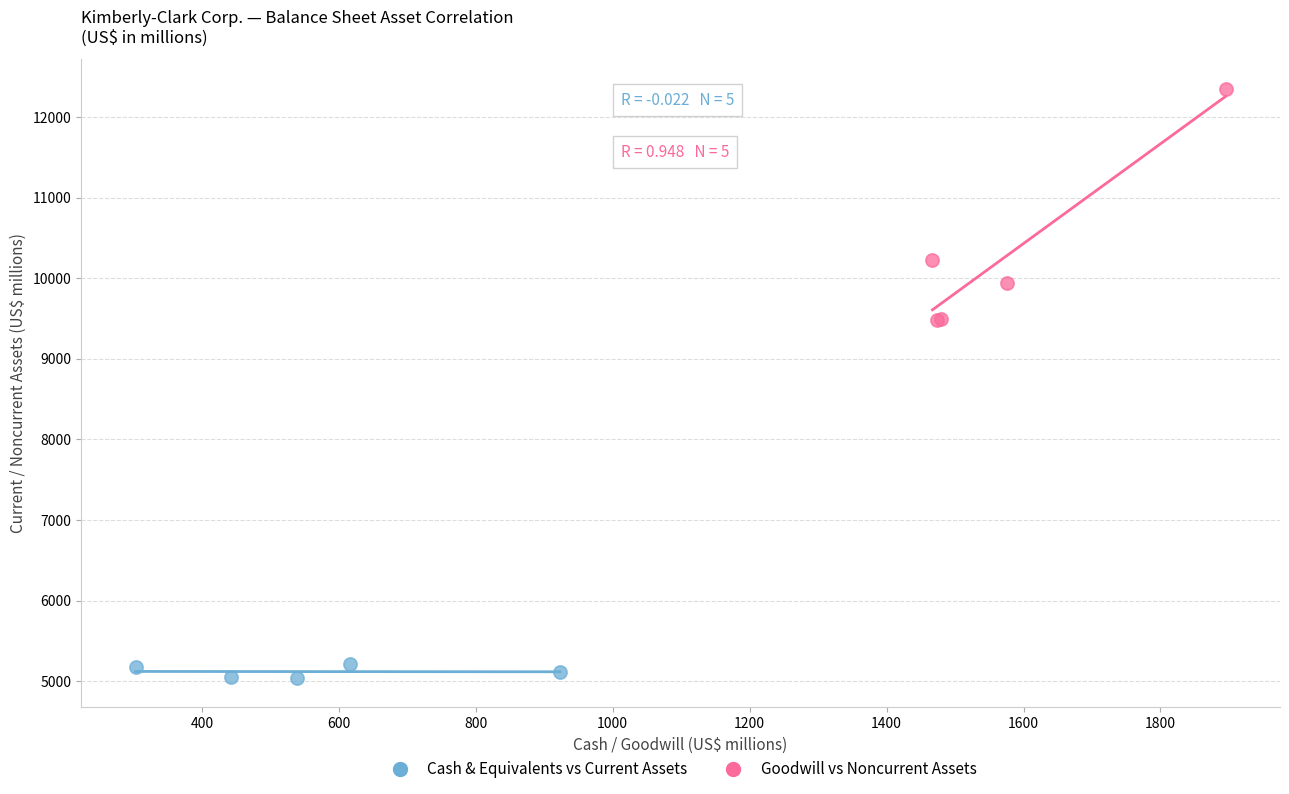

What are all the series names shown in the legend?

Cash & Equivalents vs Current Assets, Goodwill vs Noncurrent Assets